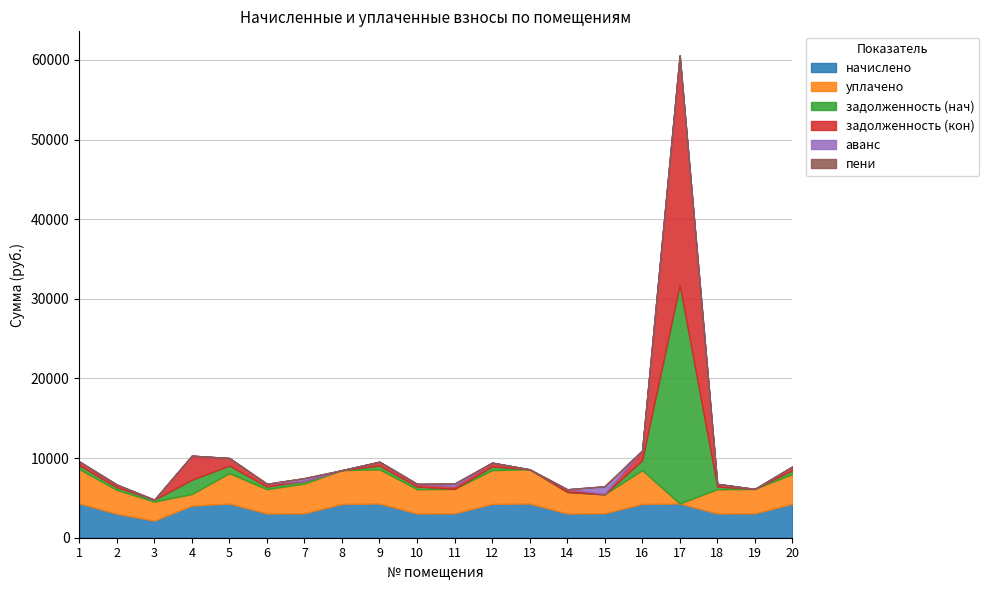

Reading right to left, what are all the values shown in this chart?

начислено: 20=4242.7	19=3063.4	18=3043.6	17=4295.3	16=4242.7	15=3063.4	14=3043.6	13=4295.3	12=4242.7	11=3063.4	10=3043.6	9=4295.3	8=4242.7	7=3063.4	6=3043.6	5=4288.8	4=4031.8	3=2147.7	2=3004.1	1=4308.6
уплачено: 20=3752.1	19=3063.4	18=3043.6	17=0.0	16=4242.7	15=2380.0	14=2705.4	13=4295.3	12=4242.7	11=3063.5	10=3043.6	9=4295.3	8=4242.7	7=3744.2	6=3043.1	5=3812.2	4=1449.4	3=2386.3	2=3002.3	1=4308.6
задолженность (нач): 20=471.4	19=0.0	18=338.2	17=27417.5	16=1238.9	15=0.0	14=0.0	13=0.0	12=471.4	11=0.0	10=338.2	9=477.3	8=0.0	7=340.4	6=338.2	5=953.1	4=1791.9	3=238.6	2=332.0	1=478.7
задолженность (кон): 20=471.4	19=0.0	18=338.2	17=28849.2	16=1238.9	15=76.1	14=338.2	13=0.0	12=471.4	11=340.4	10=338.2	9=477.3	8=0.0	7=0.0	6=338.2	5=953.1	4=3030.4	3=0.0	2=333.8	1=478.7
аванс: 20=0.0	19=0.0	18=0.0	17=0.0	16=0.0	15=945.0	14=0.0	13=0.0	12=0.0	11=340.4	10=0.0	9=0.0	8=0.0	7=340.4	6=0.0	5=0.0	4=0.0	3=0.0	2=0.0	1=0.0
пени: 20=0.0	19=0.0	18=0.0	17=0.0	16=0.0	15=0.0	14=0.0	13=0.0	12=0.0	11=0.0	10=0.0	9=0.0	8=0.0	7=2.0	6=22.4	5=0.0	4=0.0	3=0.0	2=0.0	1=0.0